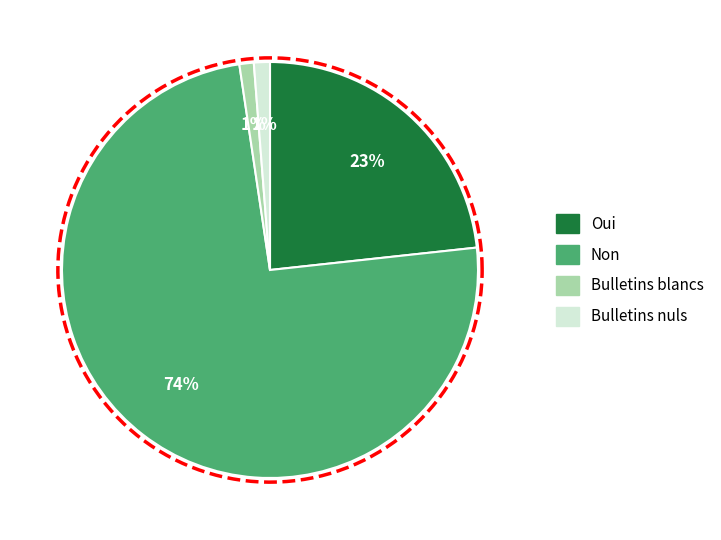

Do Bulletins nuls and Oui together represent more than half of the pie?

No